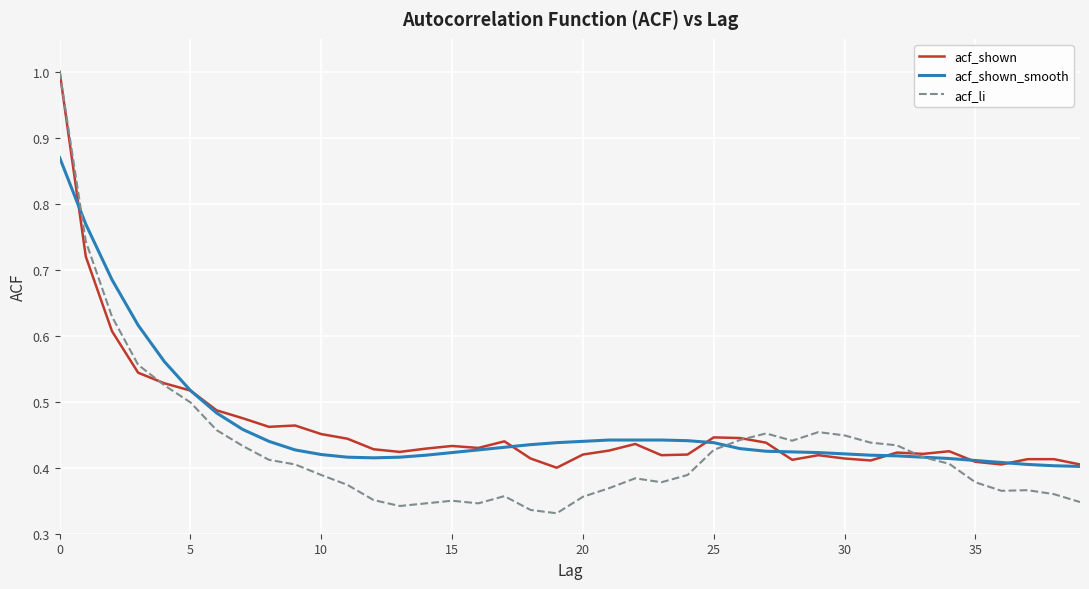

Which series has the widest spread of values?

acf_li